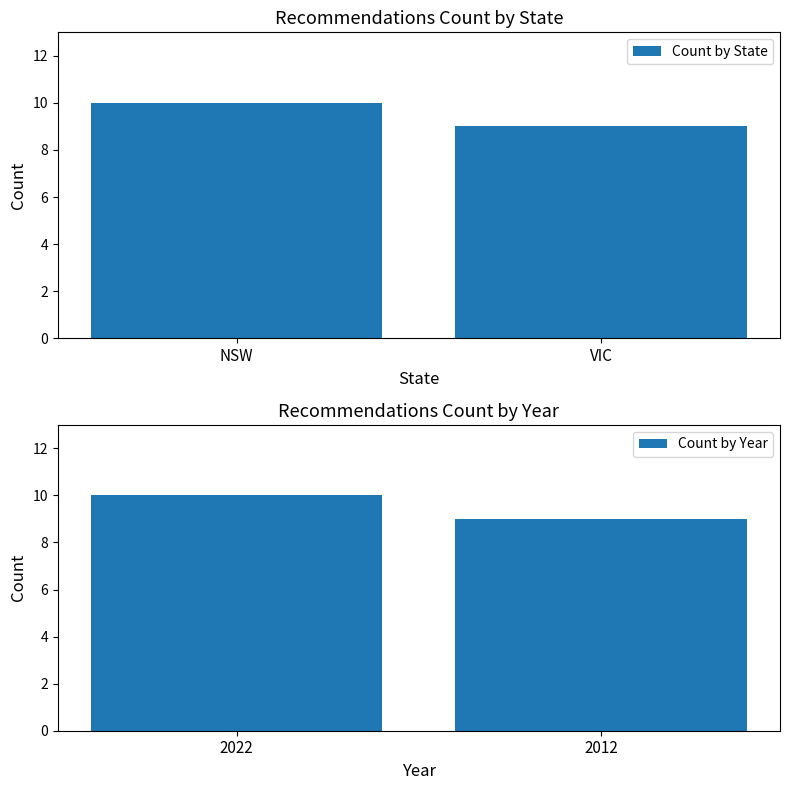

What is the value of the Count by State bar at the 2nd from the left?

9